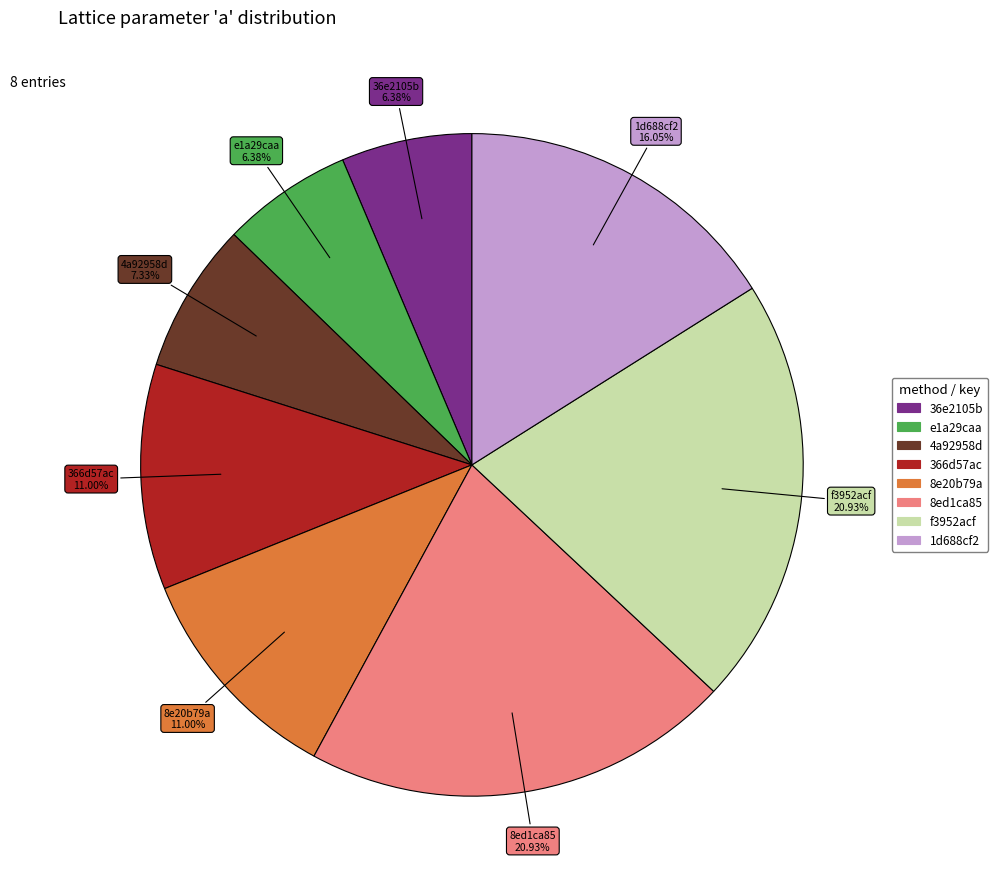

To the nearest percent, what is the difference between the largest and smallest slice percentages?

15%